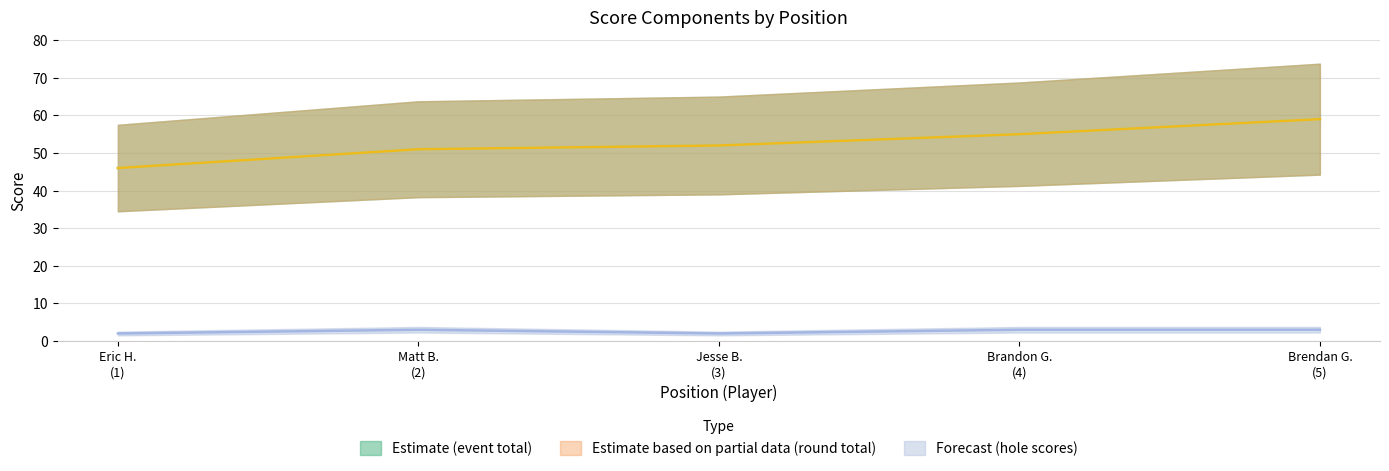

What is the sum of the event_total_score values at Jesse B. (3) and Matt B. (2)?

103